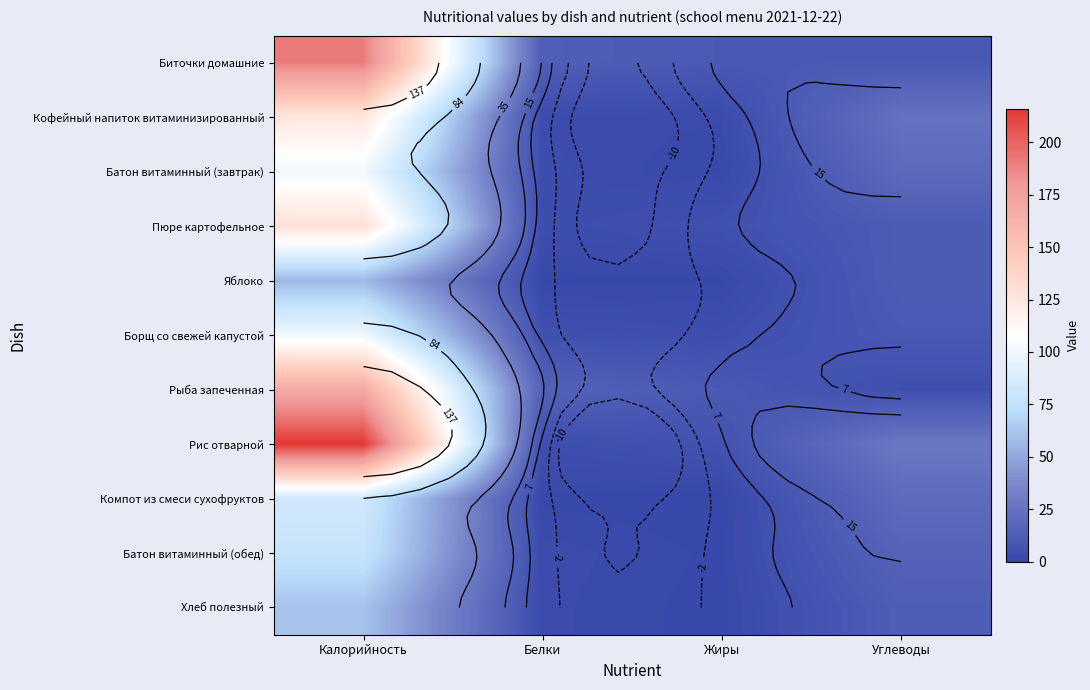

What is the average value of the Пюре картофельное series?

37.0